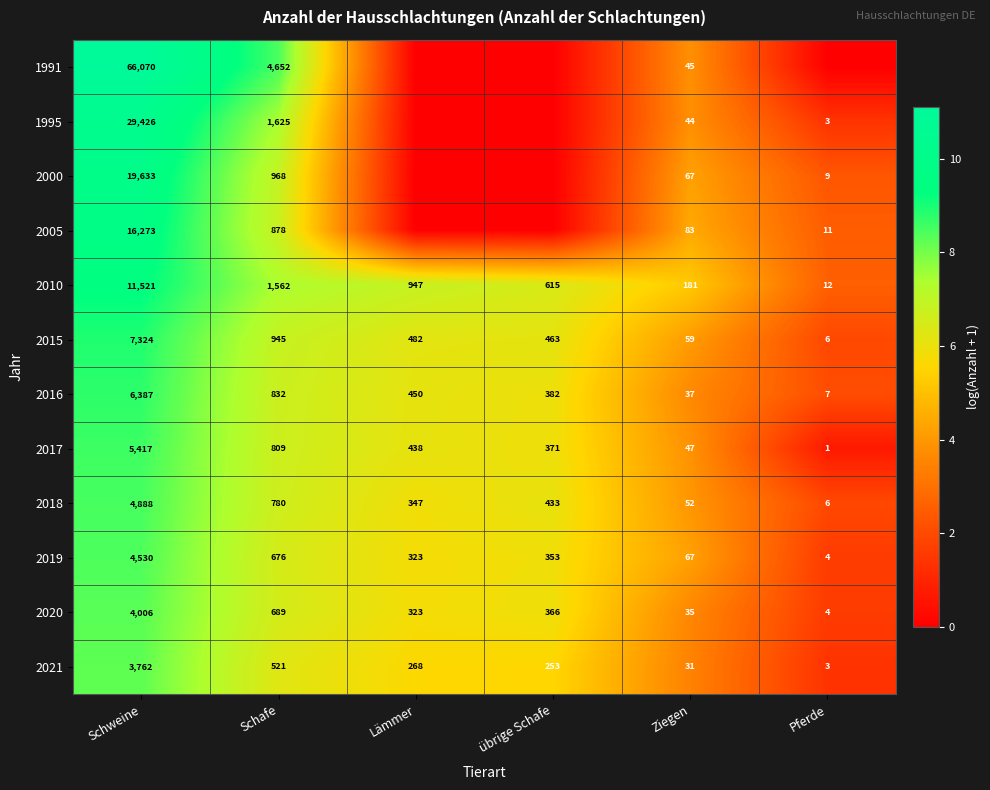

Is it true that 2017 equals 6.1 at Ziegen?

False